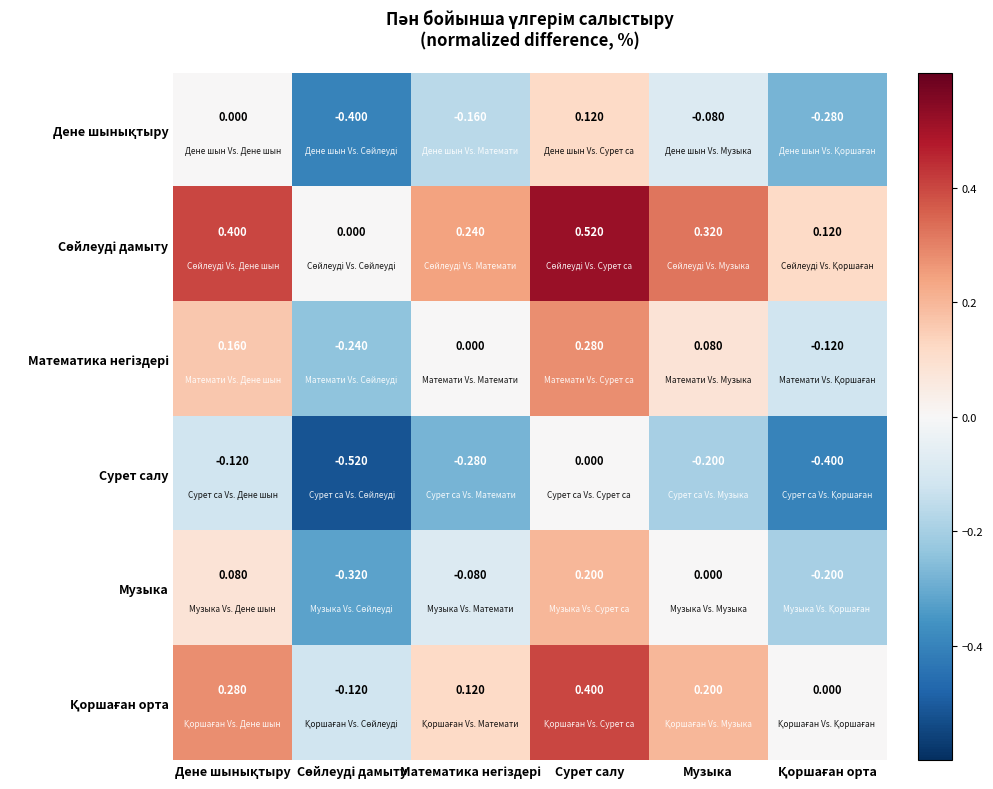

Which label corresponds to the largest value in the chart?

Сурет салу